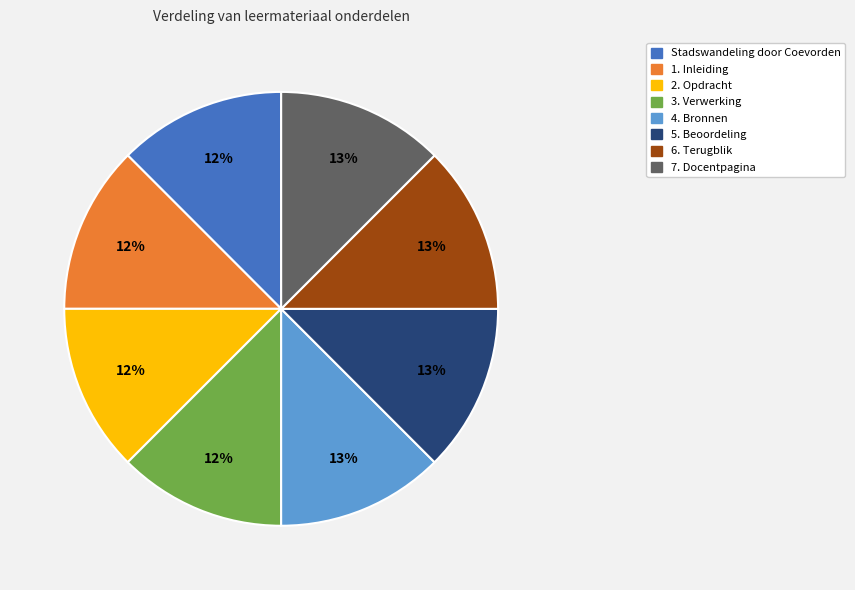

To the nearest percent, what percentage of the pie is 5. Beoordeling?

13%